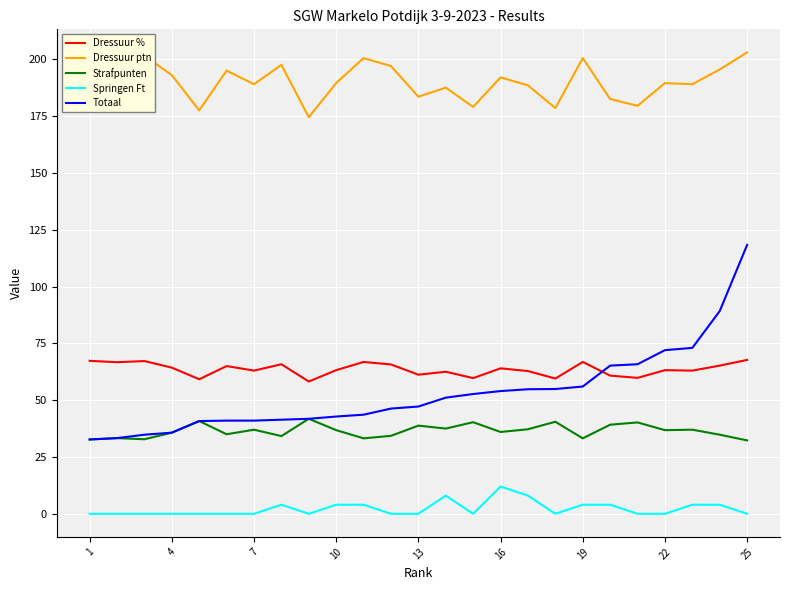

True or false: Strafpunten and Dressuur % cross at least once.

False